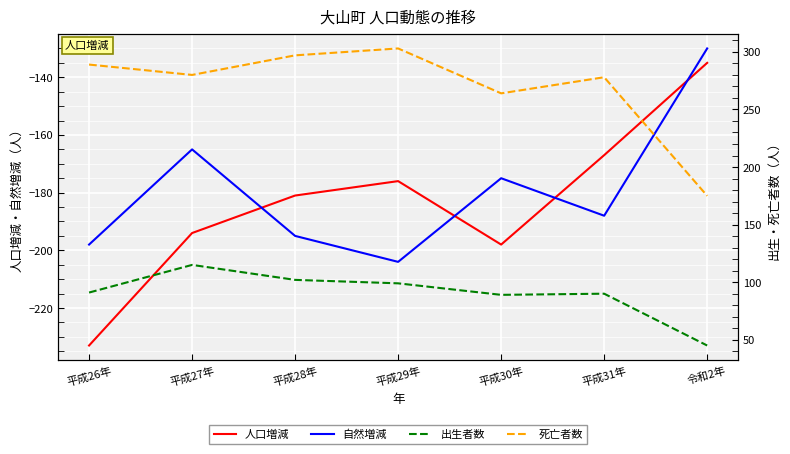

The value of 自然増減 at 平成29年 is -204. True or false?

True